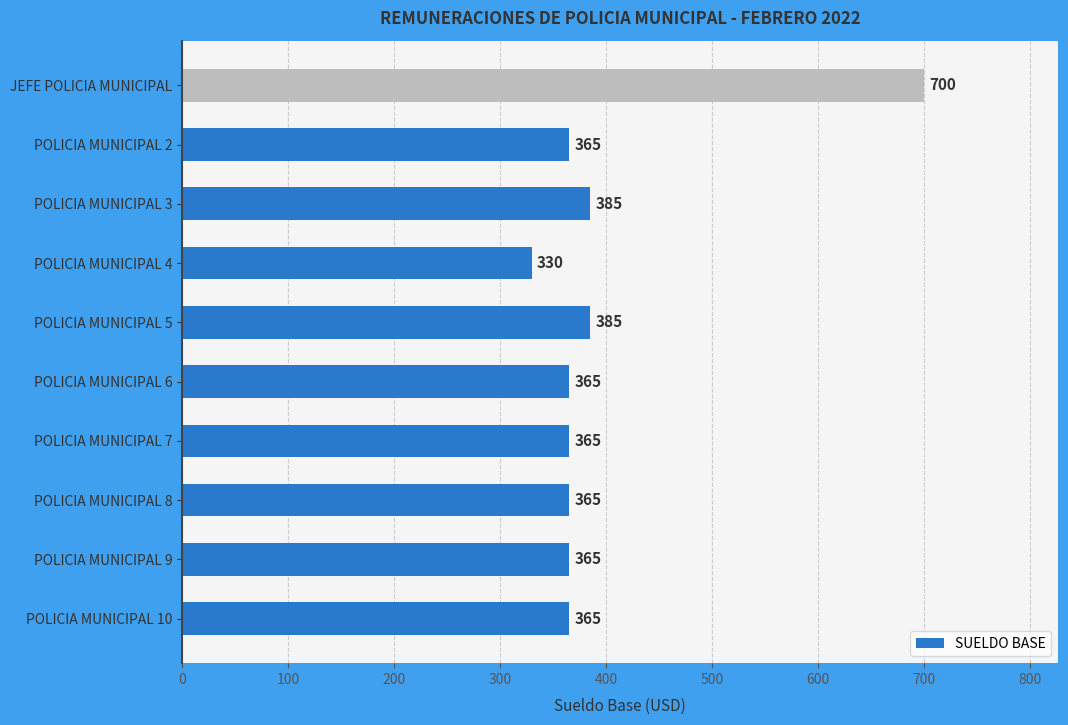

Is it true that the value at POLICIA MUNICIPAL 2 is 120.2?

False